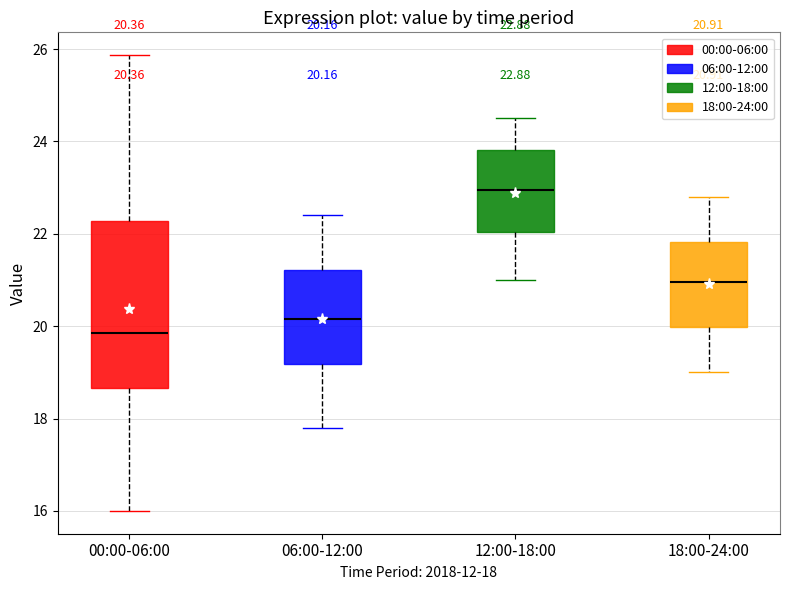

Comparing the boxes themselves (not the whiskers), which one is the tallest?

00:00-06:00